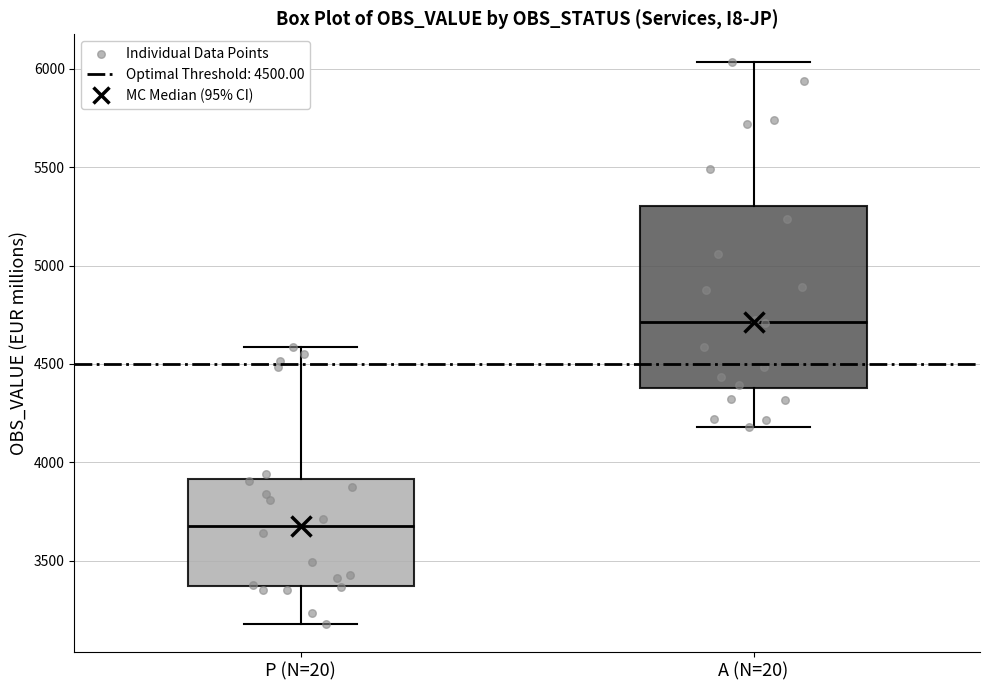

Reading left to right, read every box against the y-axis: the position of its median line, the range the box covers, and the ends of its whiskers. The values are not printed on the chart, so give them approximately, as read against the axis.

P (N=20): median 3650, box 3350 to 3900, whiskers 3200 to 4600
A (N=20): median 4700, box 4400 to 5300, whiskers 4200 to 6050